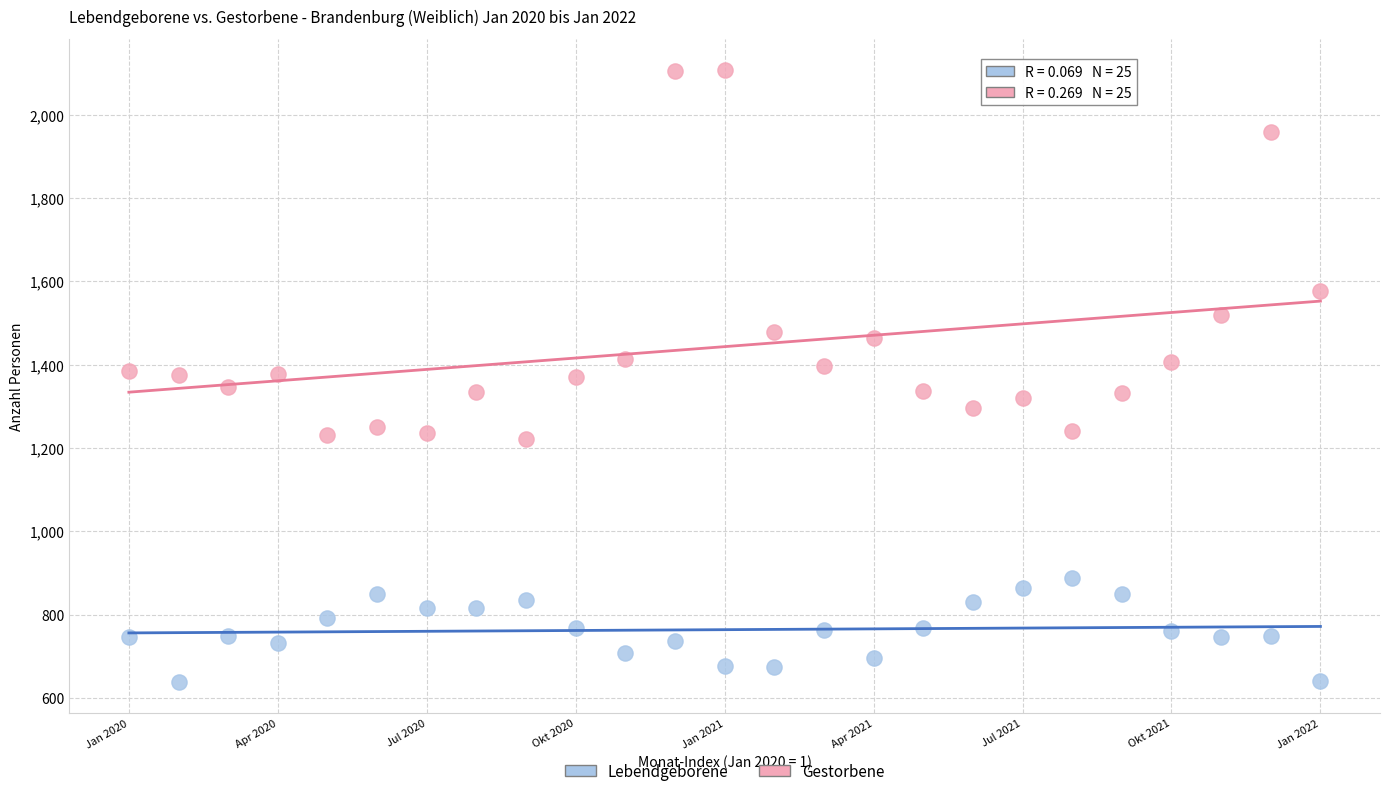

Across all data points, what is the range of Y values (max minus min)?

1470